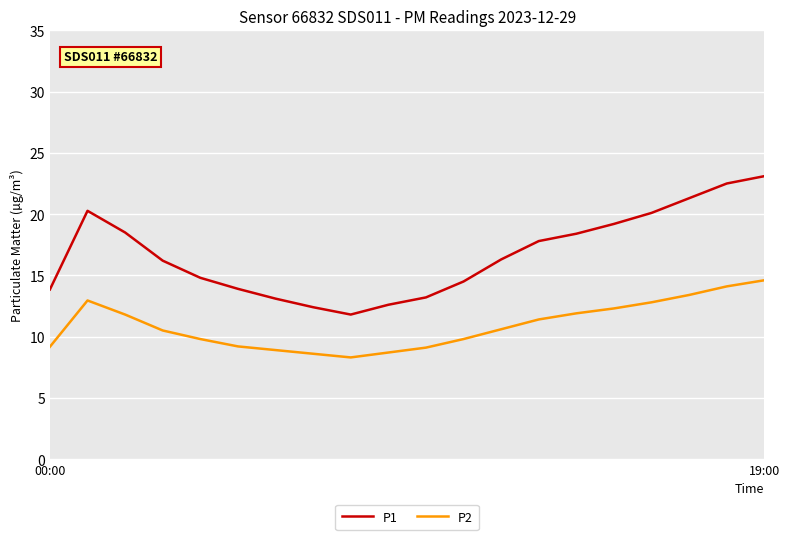

Which series has the widest spread of values?

P1